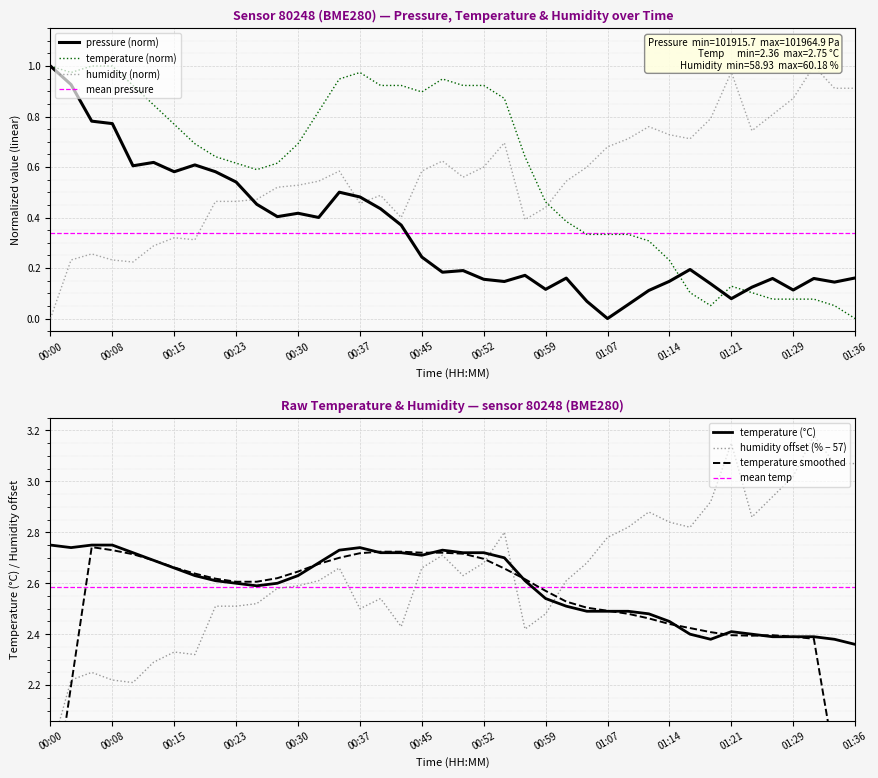

Which category has the highest value across all series?

00:00